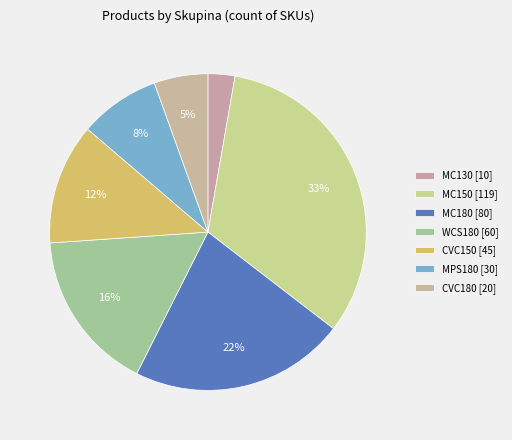

How many slices are in this pie chart?

7